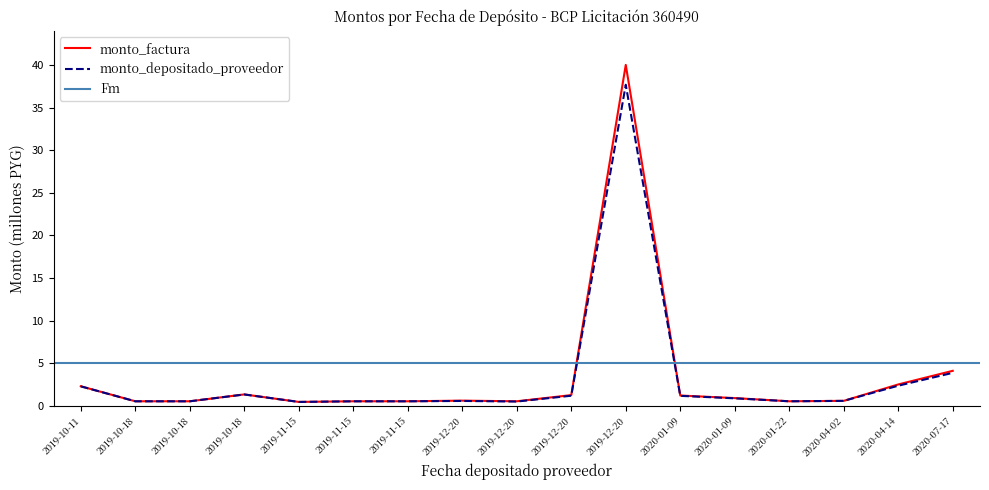

Reading left to right, extract all data points from this chart.

monto_factura: 2.3	0.5	0.5	1.3	0.5	0.5	0.5	0.6	0.5	1.2	40.0	1.2	0.9	0.5	0.6	2.5	4.1
monto_depositado_proveedor: 2.3	0.5	0.5	1.3	0.4	0.5	0.5	0.6	0.5	1.2	37.7	1.2	0.9	0.5	0.6	2.4	3.9